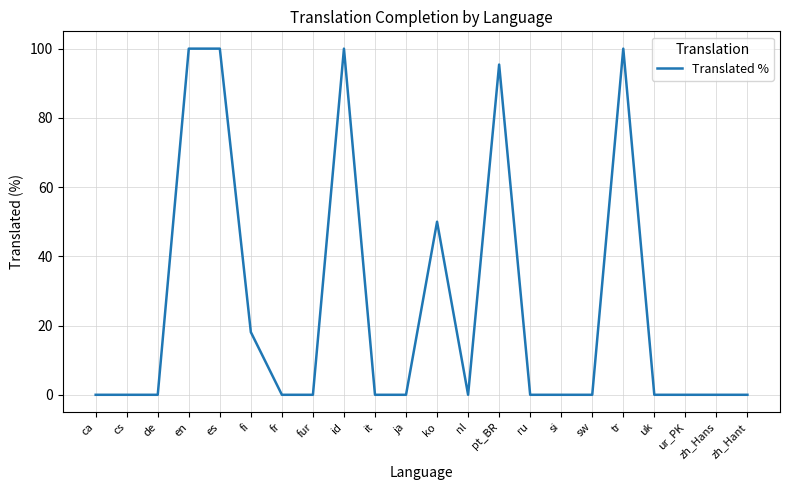

The chart shows a value of 0.0 at zh_Hant. True or false?

True